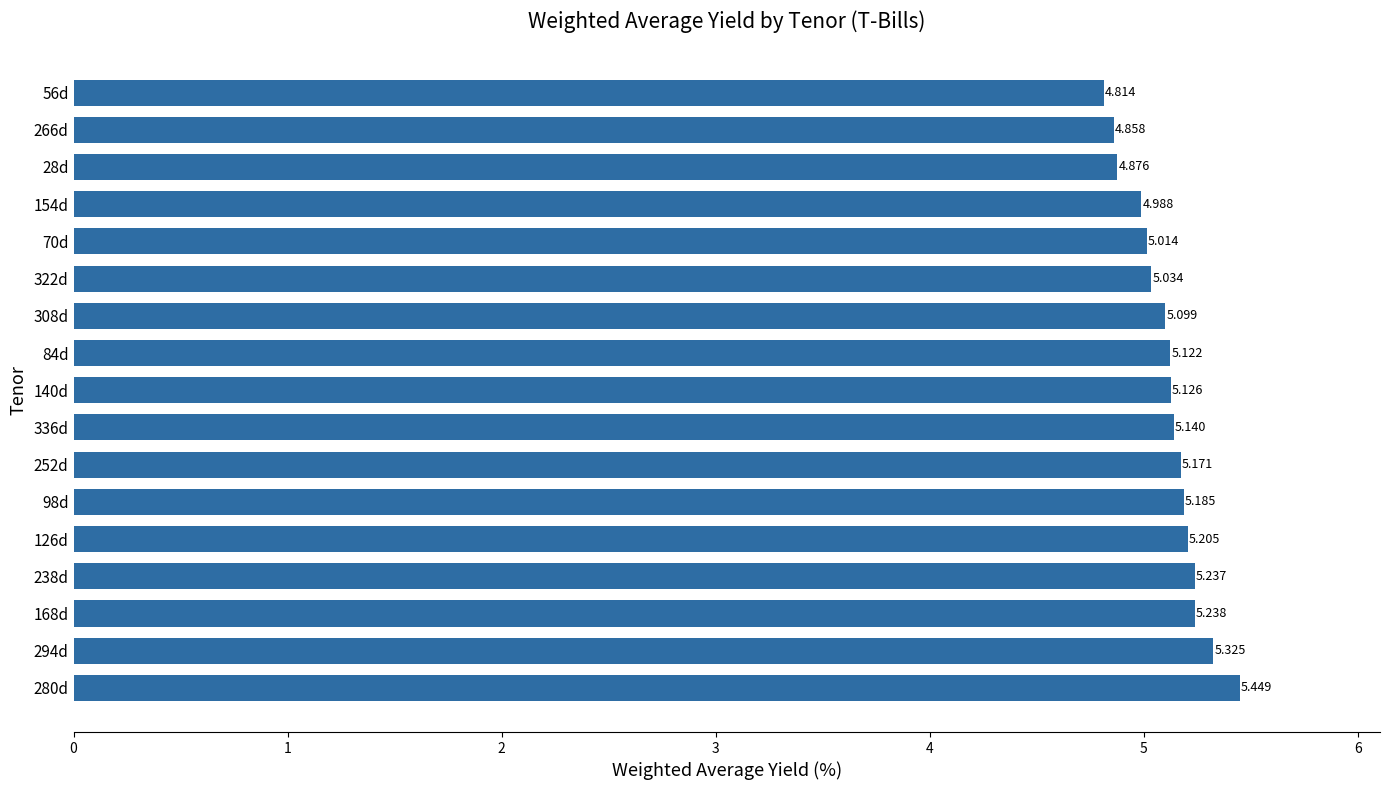

How many data points are above 5?

13